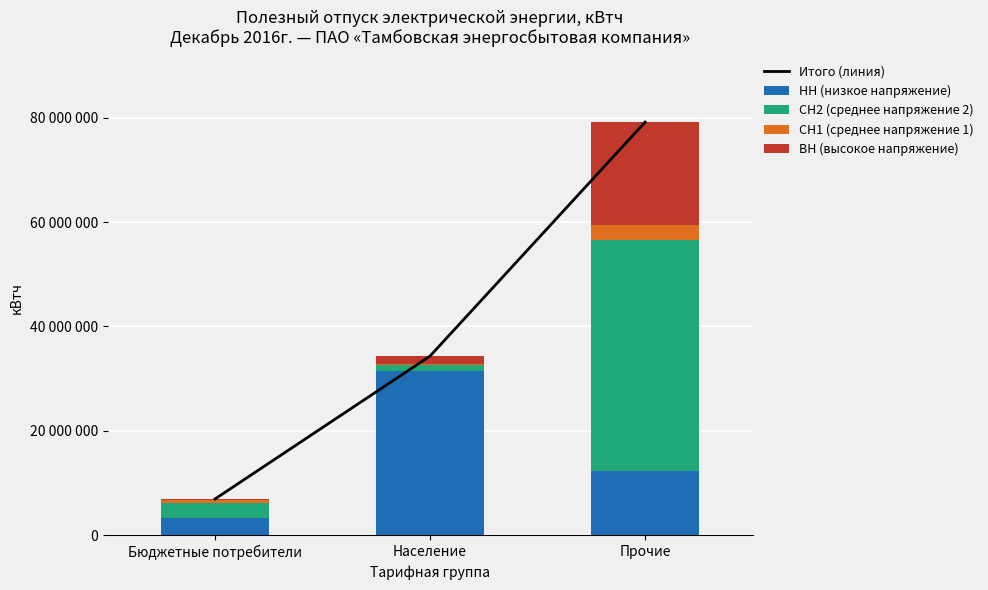

What is the sum of the НН (низкое напряжение) values at Прочие and Население?

43627724